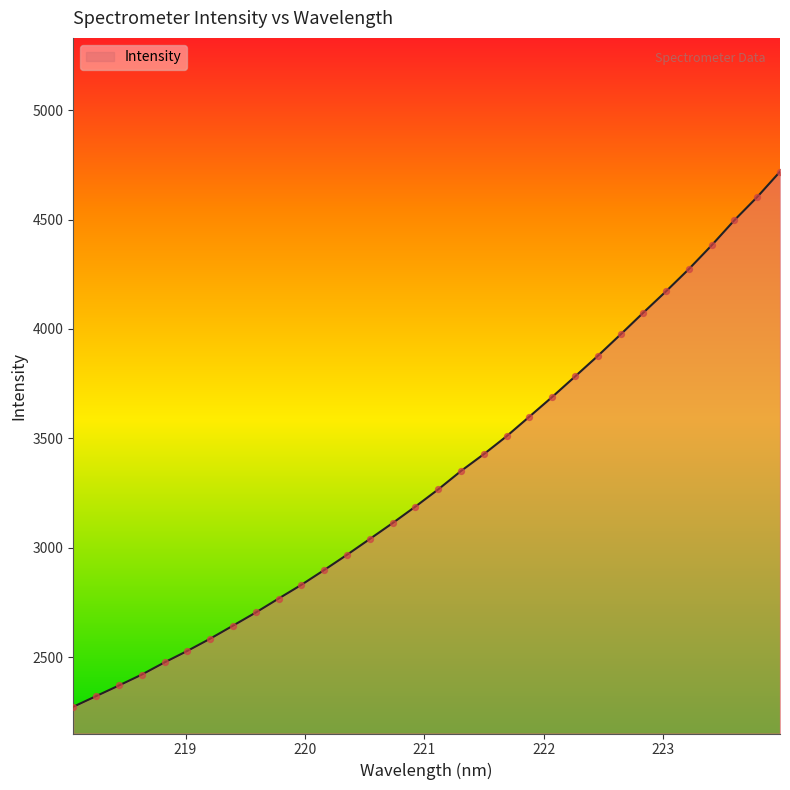

What is the maximum value shown in the chart?

4718.7